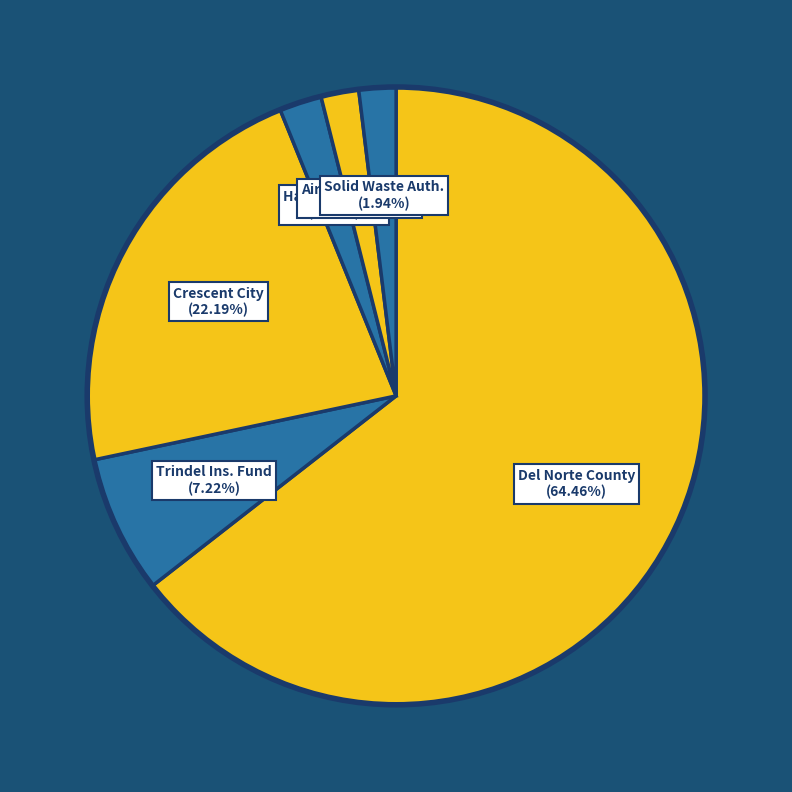

Which category has the biggest portion of the pie?

Del Norte County